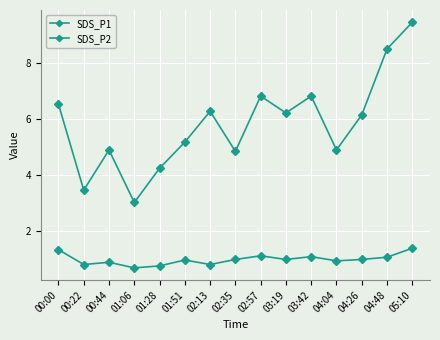

How many data points in SDS_P1 are above 6?

8